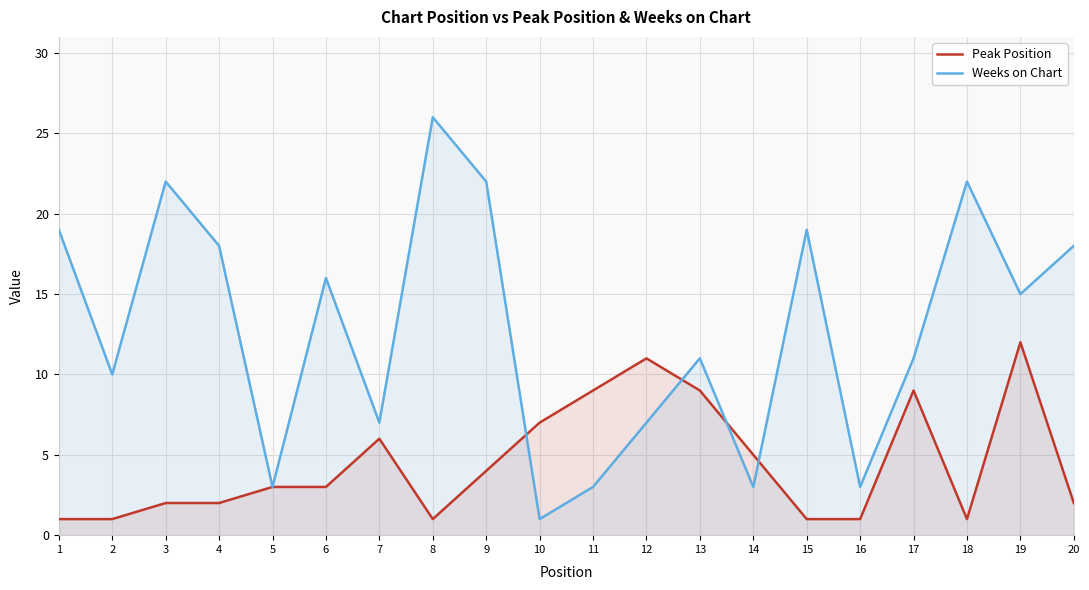

What is the difference between the maximum and minimum values in the Peak Position series?

11